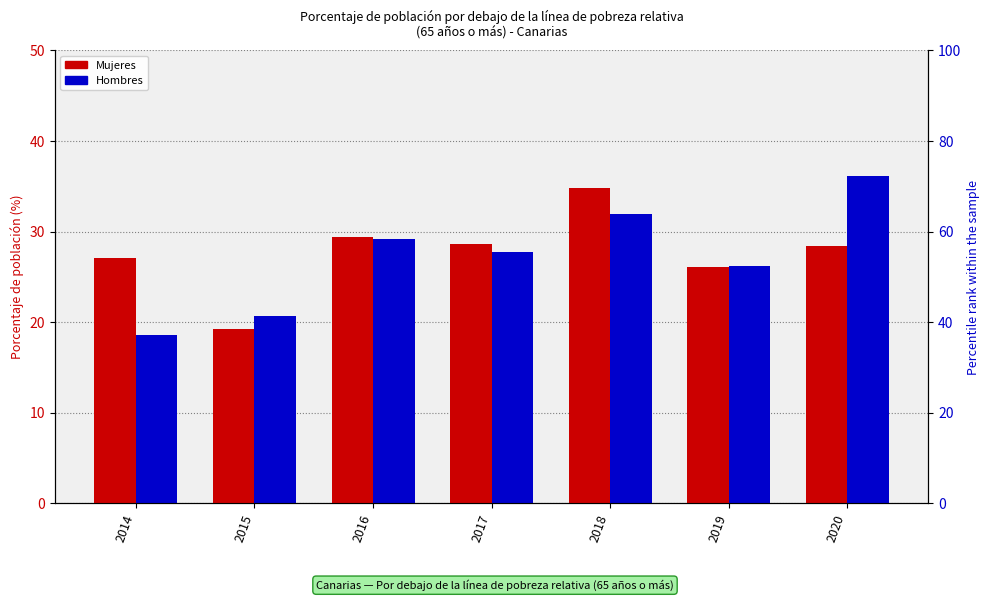

What is the value of the Mujeres bar at the 7th from the left?

28.4